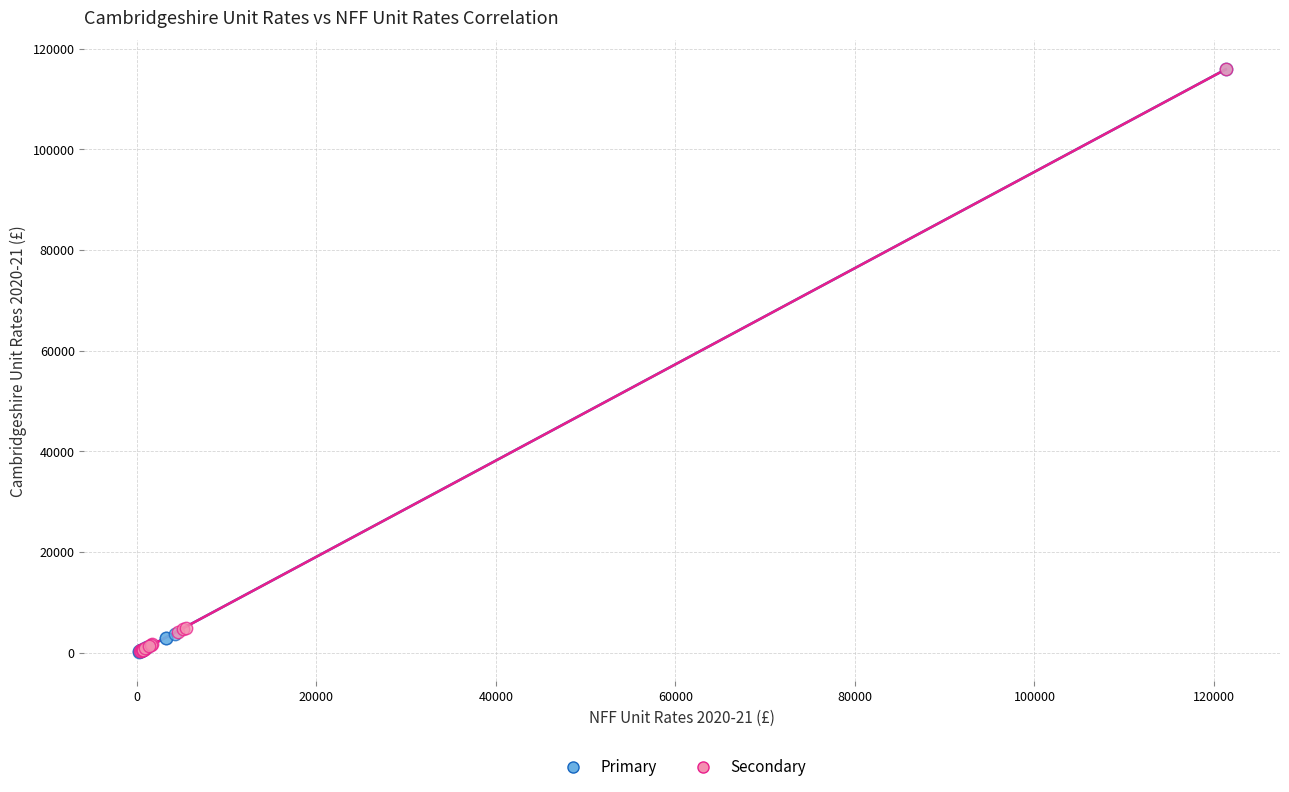

Which series has the largest Y range (max minus min)?

Primary